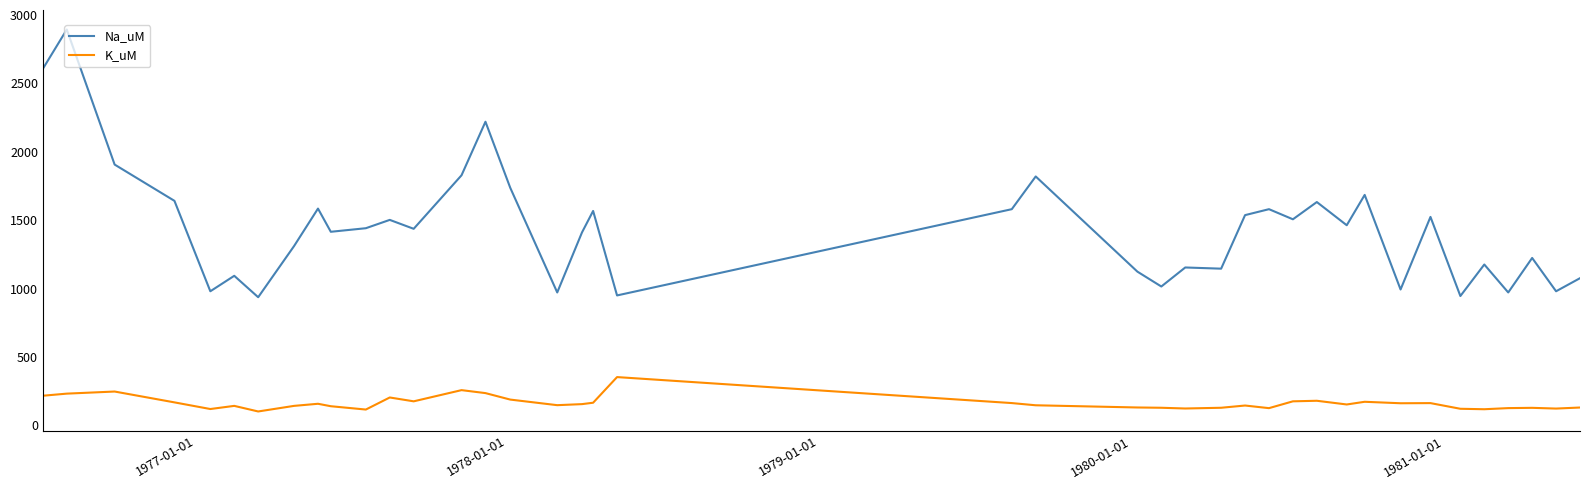

True or false: Na_uM has more than 2 interior local peaks.

True